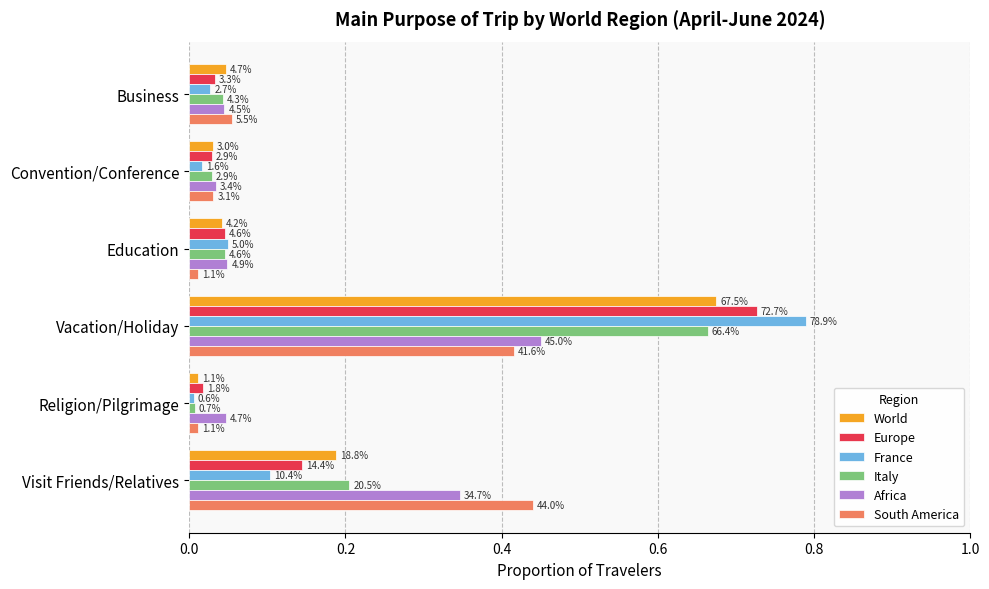

What are all the series names shown in the legend?

World, Europe, France, Italy, Africa, South America